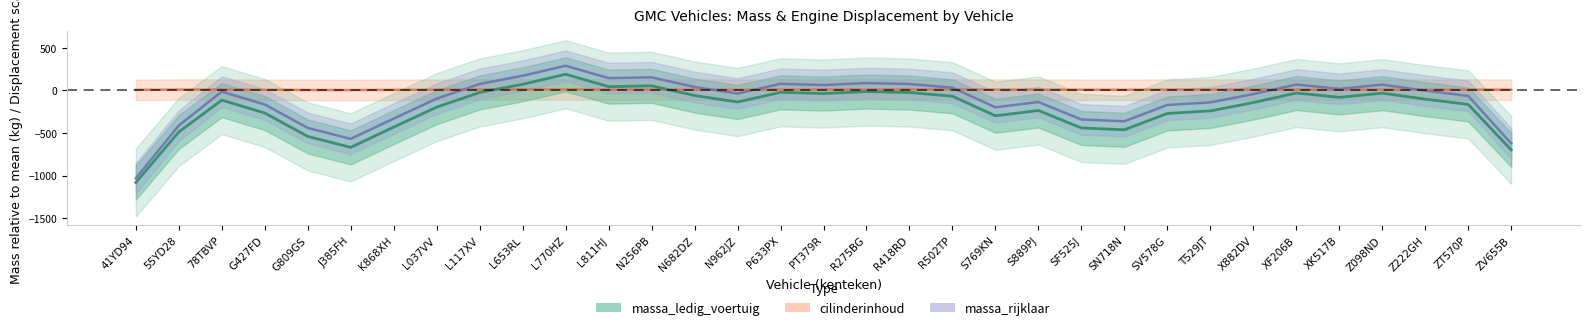

What is the total value across all series at R502TP?

-23.4